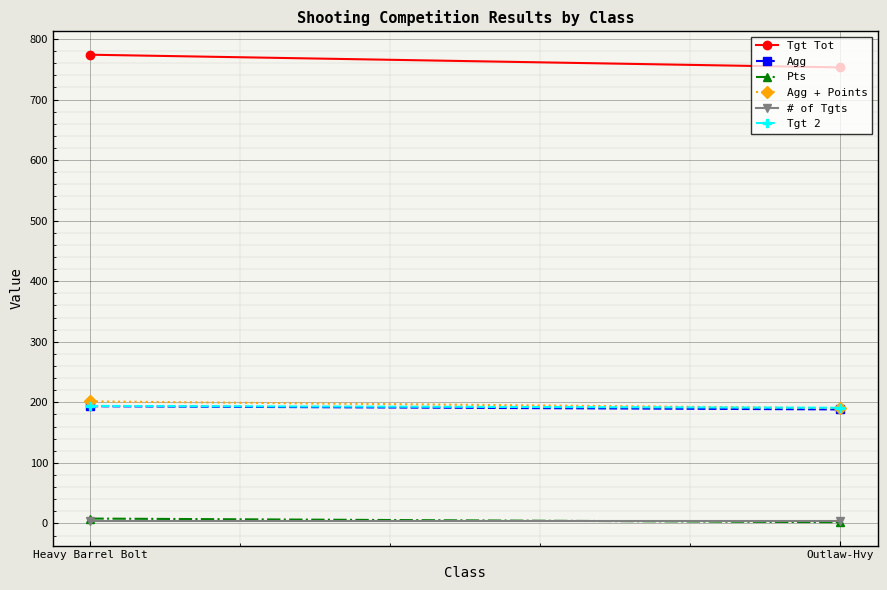

Count the Tgt Tot values in the range 753 to 774.

2